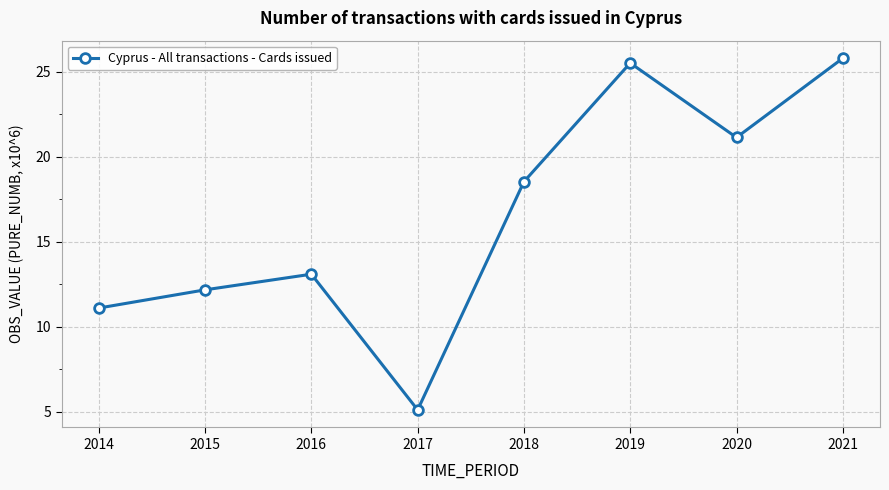

List the labels in order of value, largest first.

2021, 2019, 2020, 2018, 2016, 2015, 2014, 2017